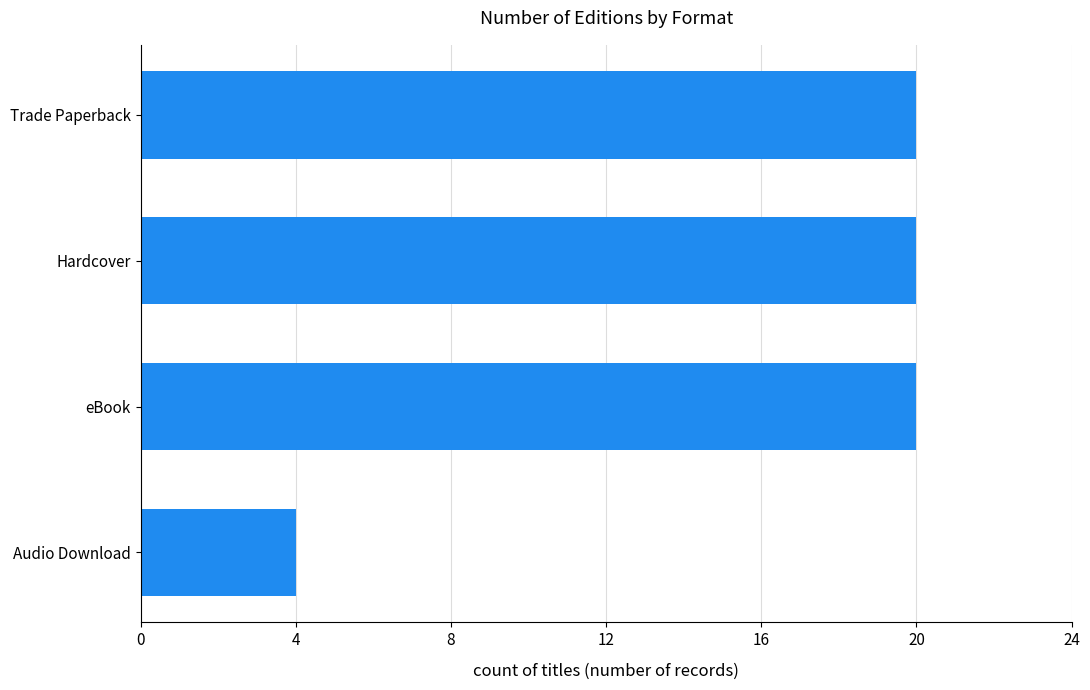

The value at Hardcover is 10. True or false?

False